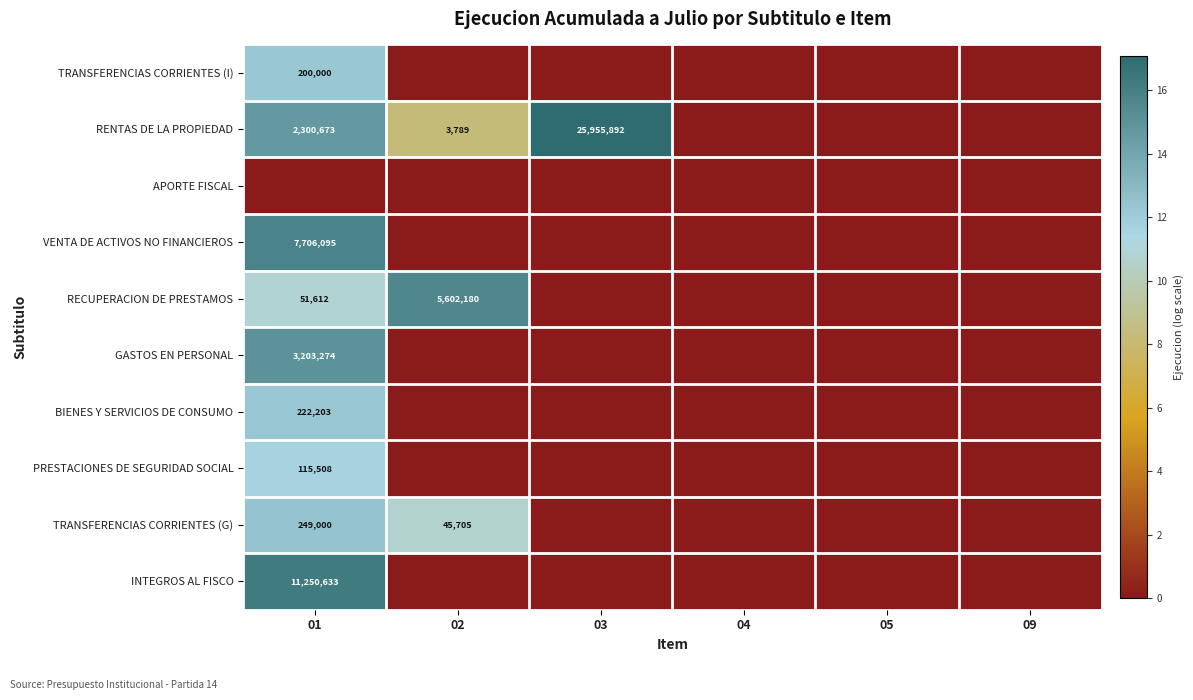

Is it true that INTEGROS AL FISCO equals -8.0 at 04?

False